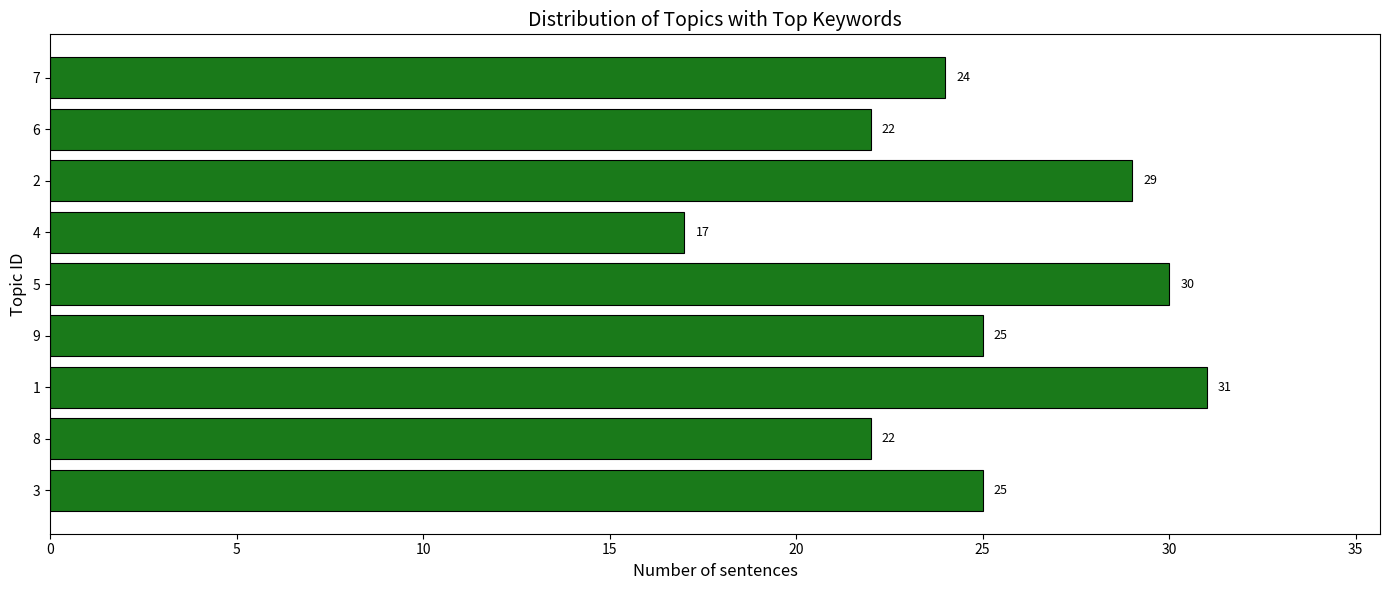

Between 6 and 9, which is larger?

9